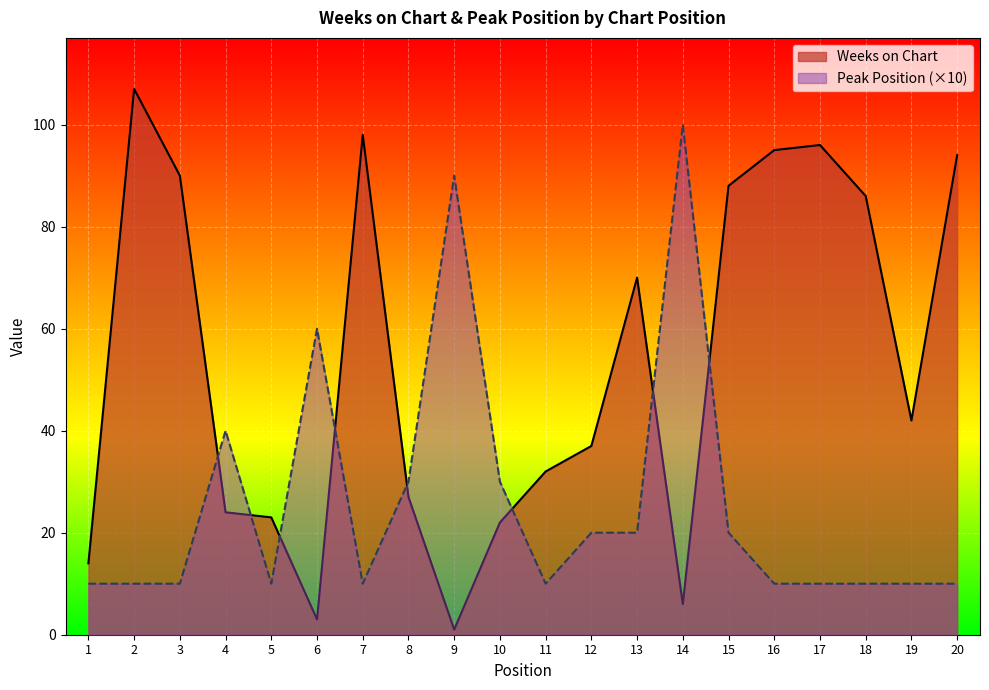

Which series has the largest total across all categories?

Weeks on Chart